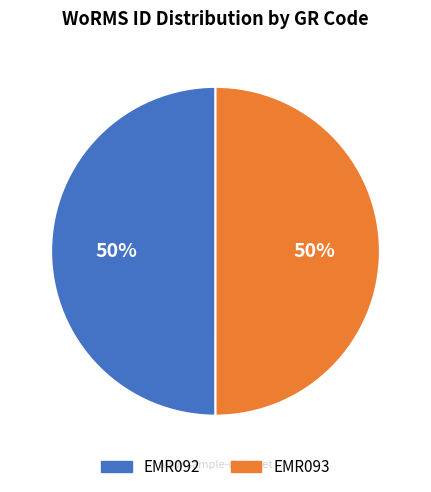

To the nearest percent, what is the average slice percentage?

50%